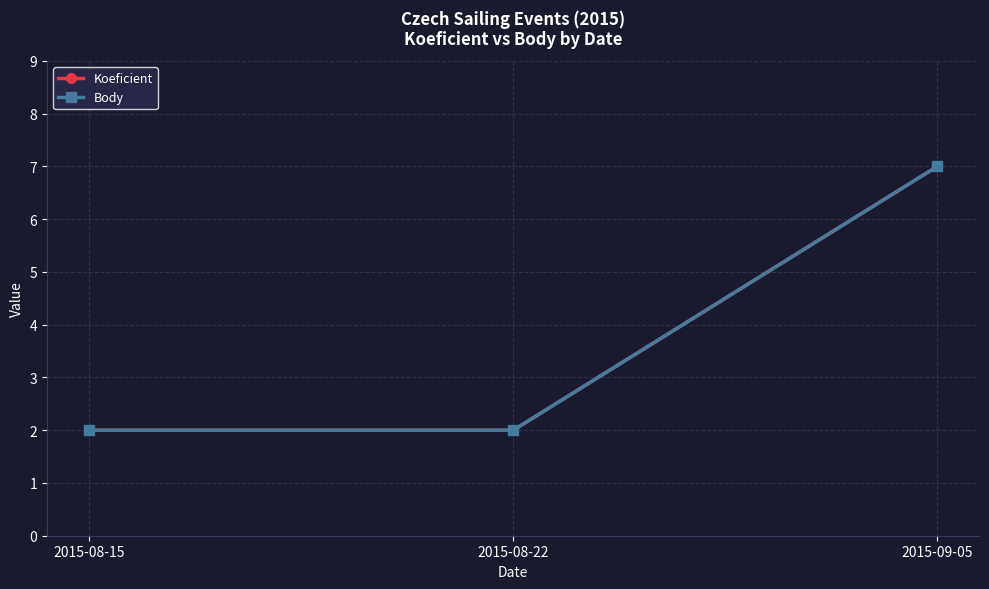

Is this an area chart (filled region under the line)?

No